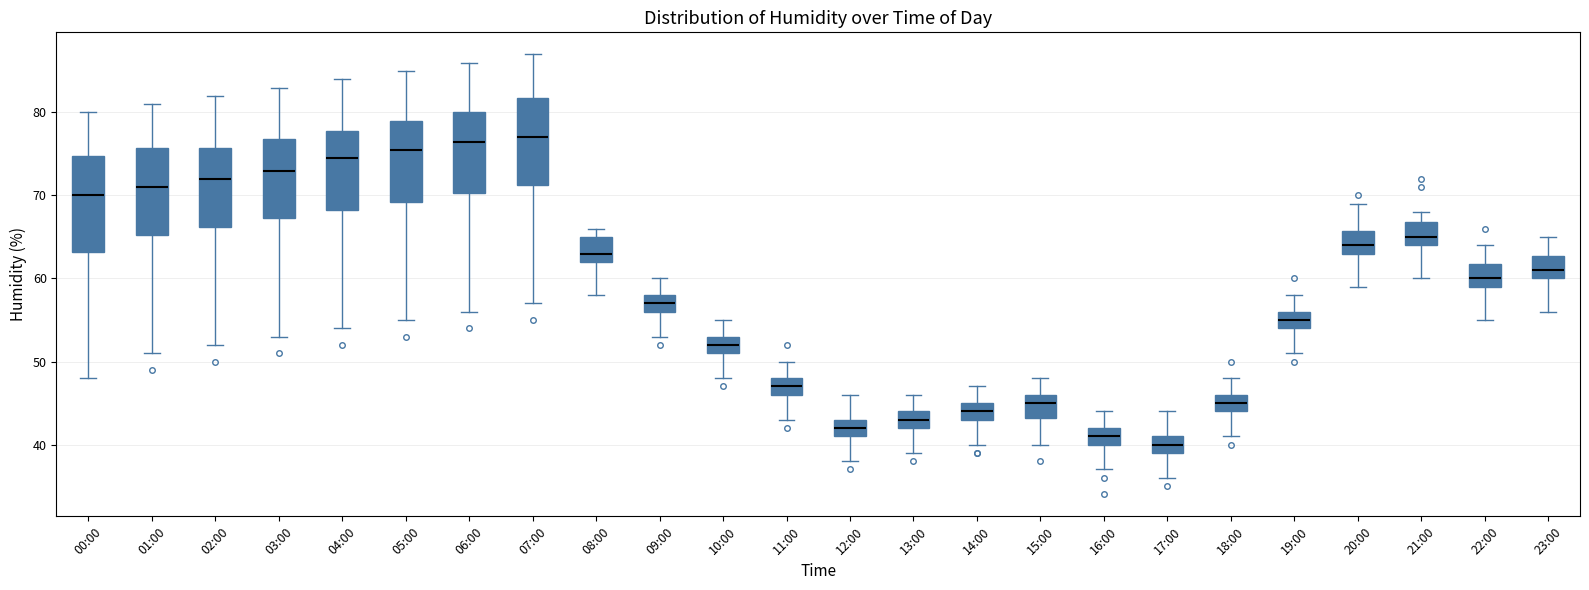

Which box has the lowest median line?

17:00